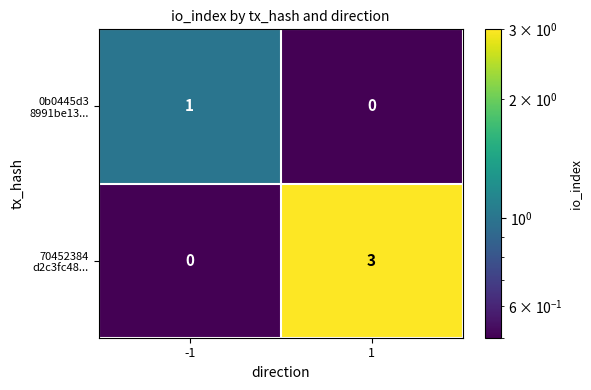

What is the greatest value displayed?

3